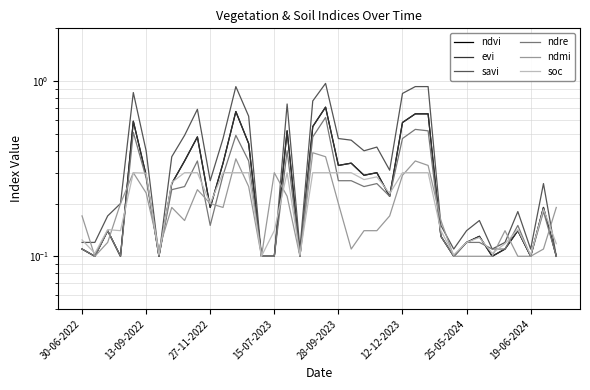

What is the value of the ndmi point at the 21st from the left?

0.2